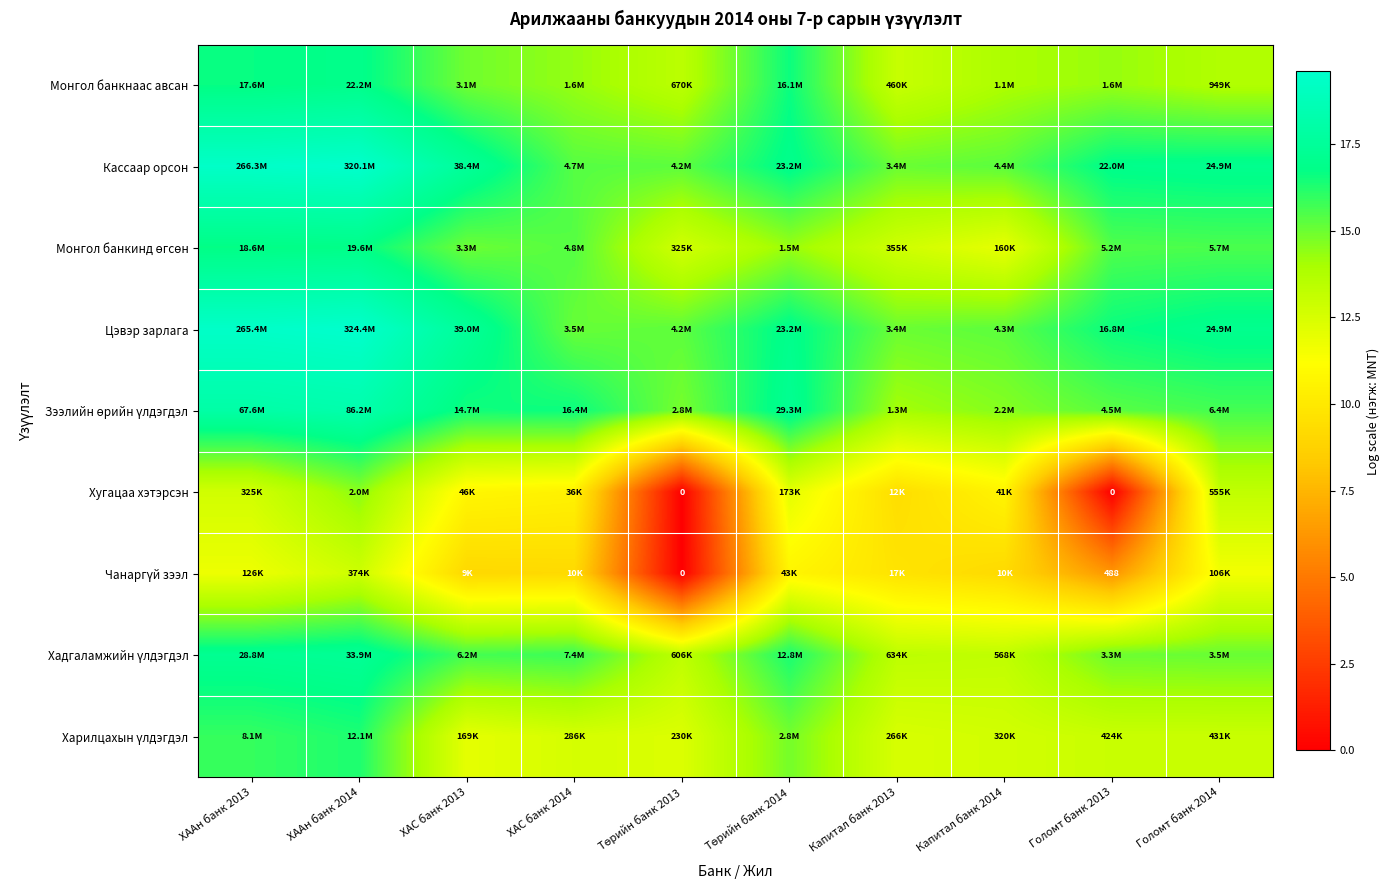

Which has a higher value, ХААн банк 2013 or Төрийн банк 2013?

ХААн банк 2013